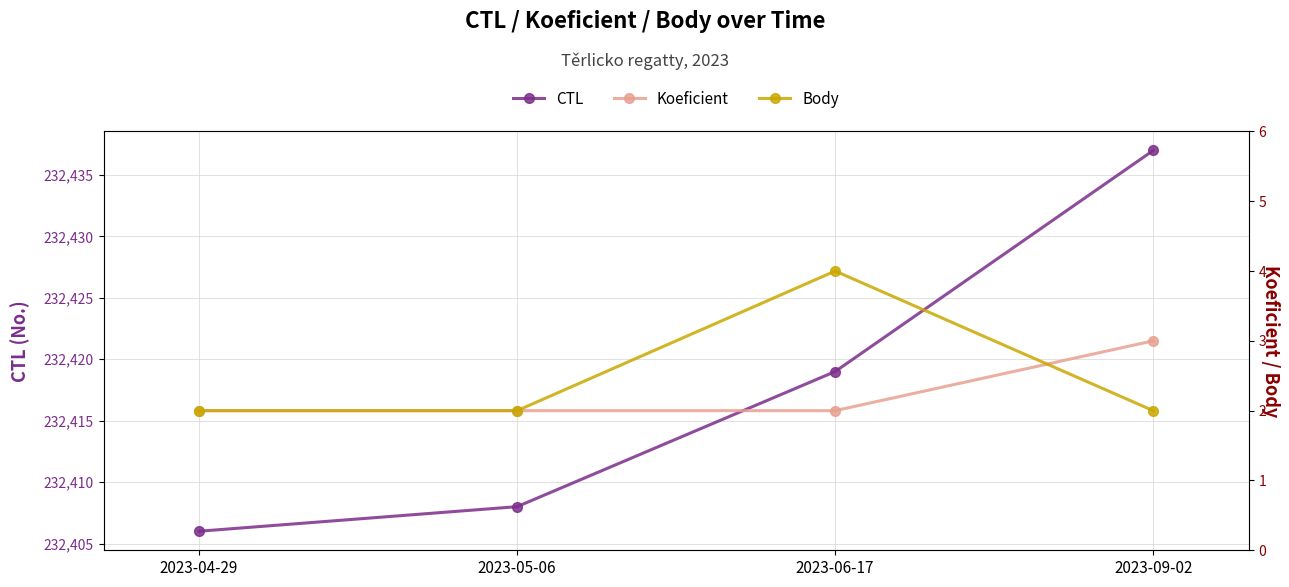

What is the difference between the second highest and minimum values in the CTL series?

13